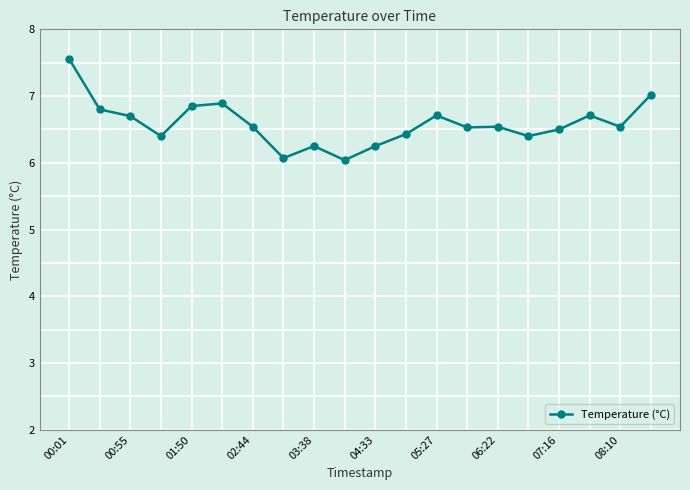

What is the smallest value displayed?

6.0